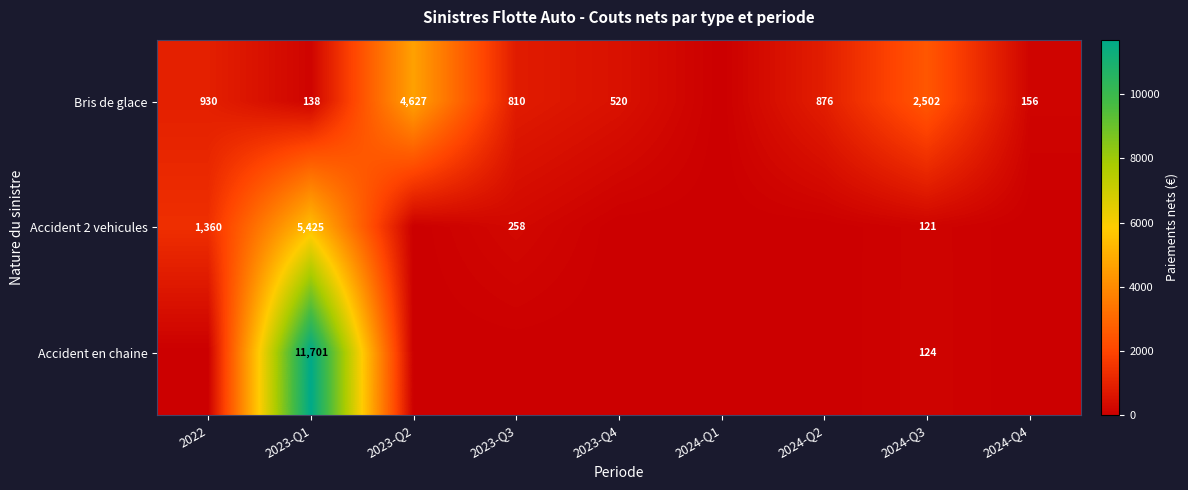

Which has a higher value, 2023-Q3 or 2023-Q2?

2023-Q2